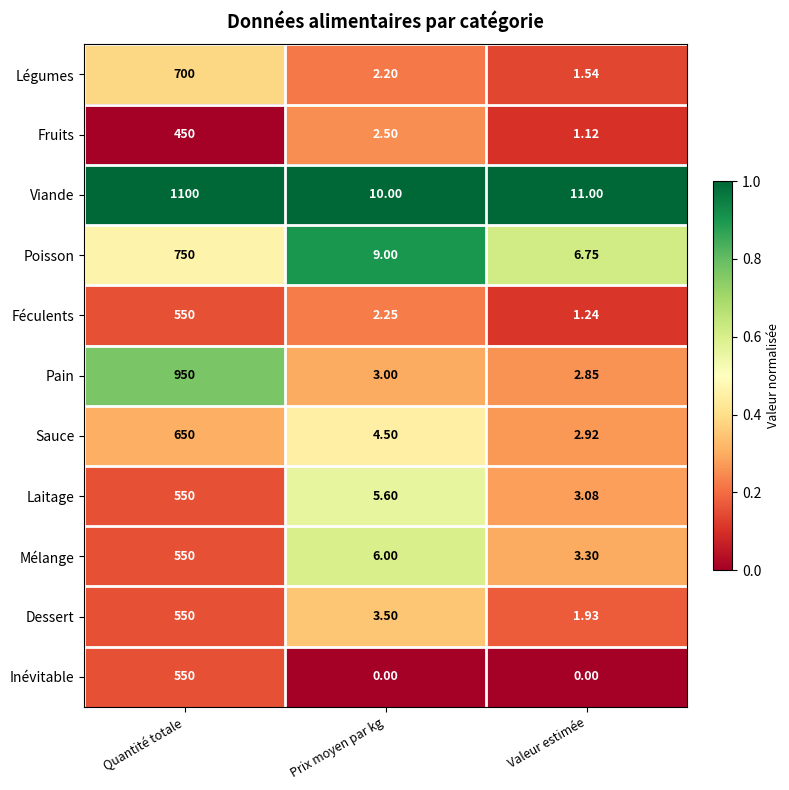

What is the difference between the highest and lowest values at Quantité totale?

650.0